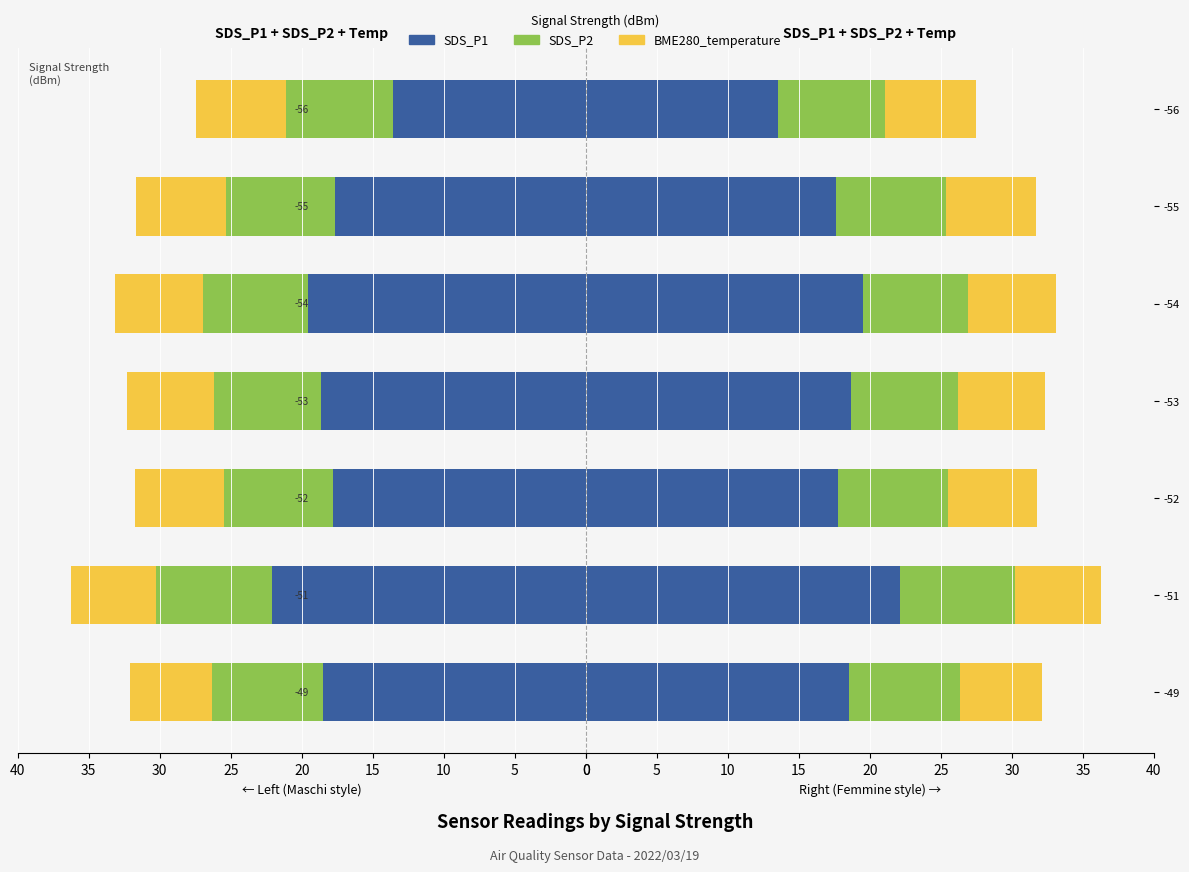

Which series changed the most between 15 and 20?

SDS_P1